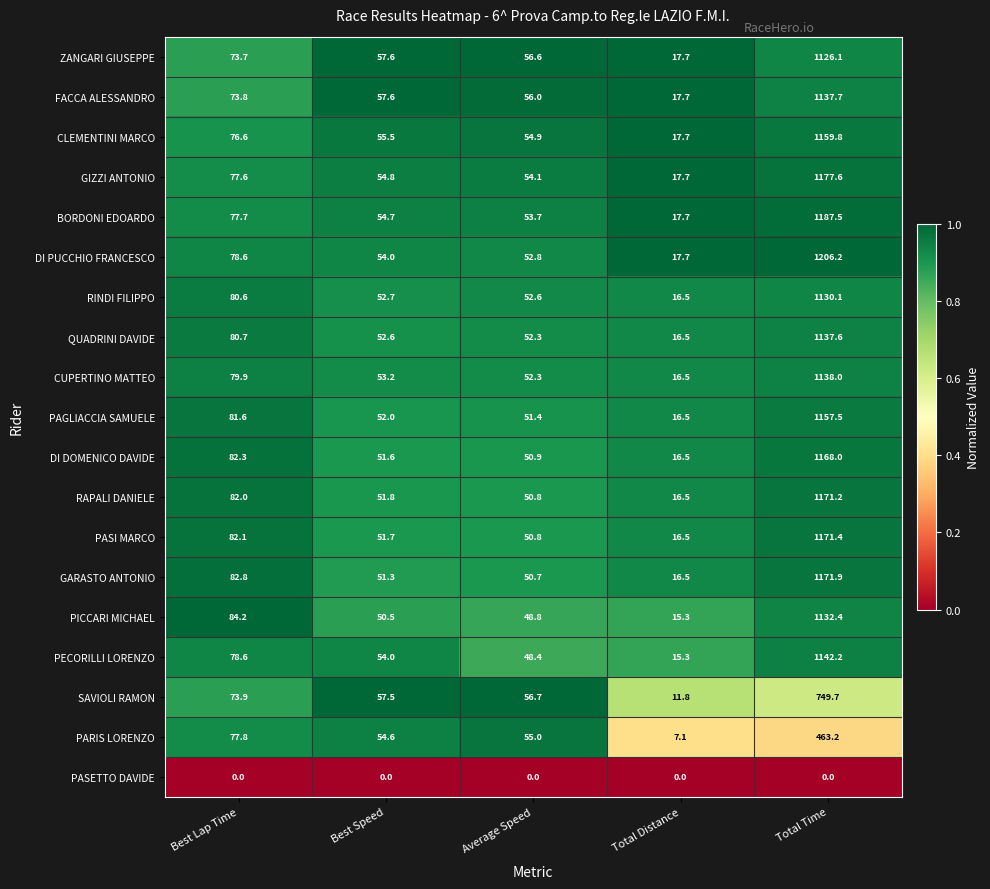

Which series changed the most between Best Lap Time and Total Distance?

PARIS LORENZO